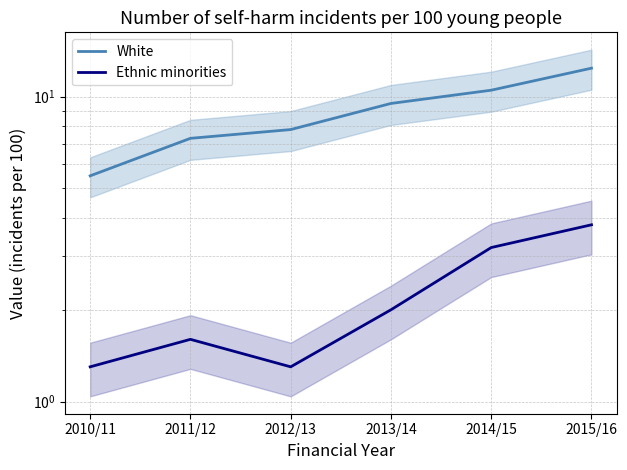

True or false: Ethnic minorities and White intersect in this chart.

False